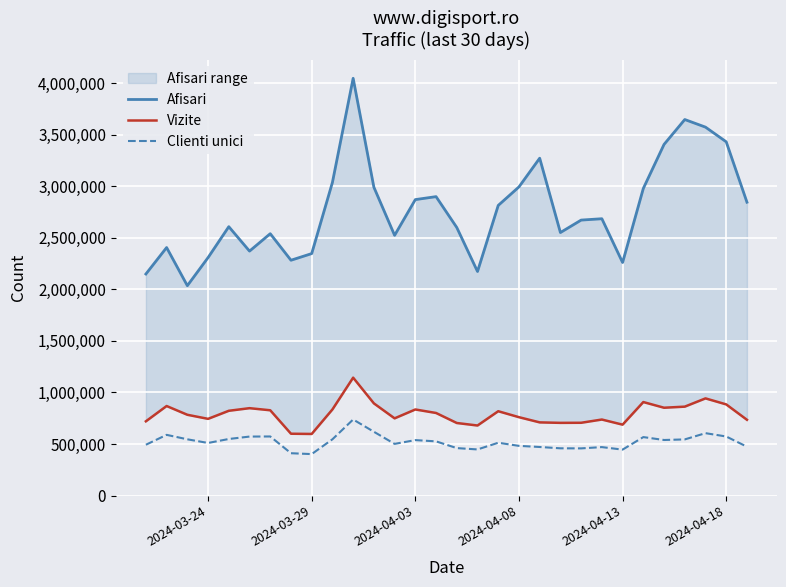

The value of Clienti unici at 2024-04-13 is 789208. True or false?

False